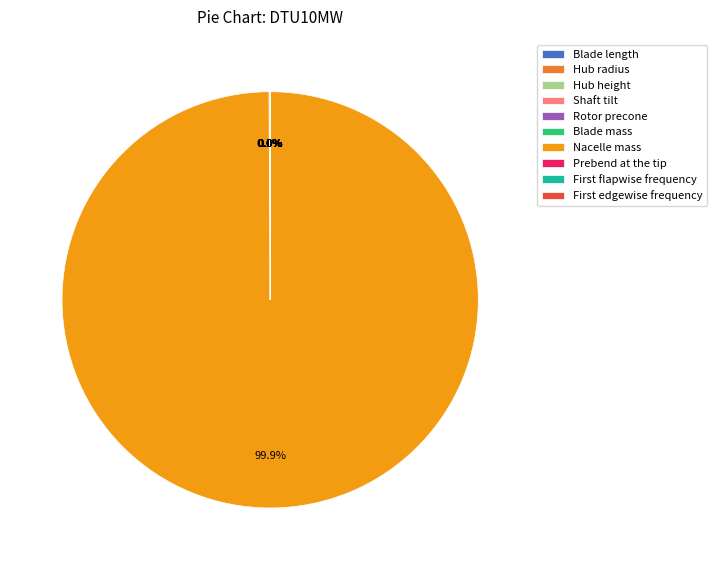

To the nearest percent, what is the average slice percentage?

10%